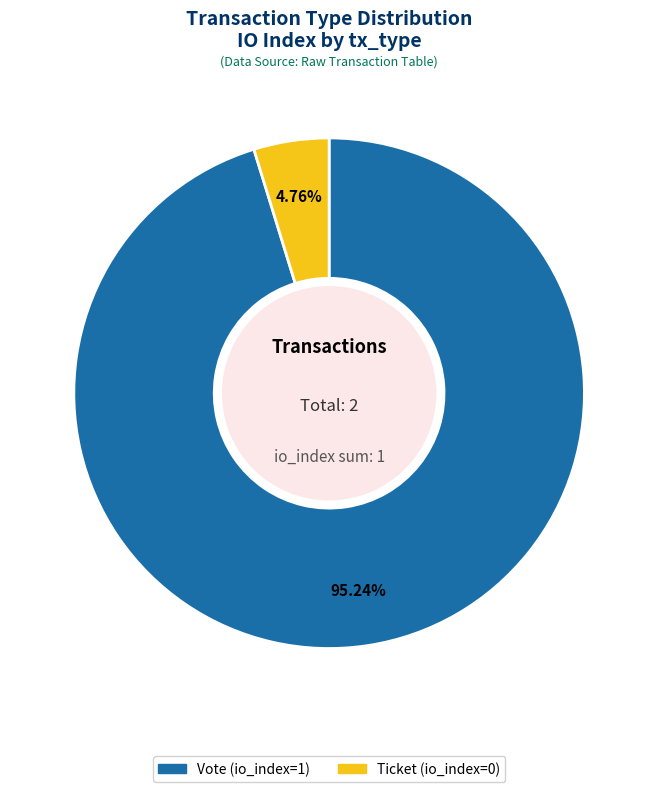

Which category has the smallest portion of the pie?

Ticket